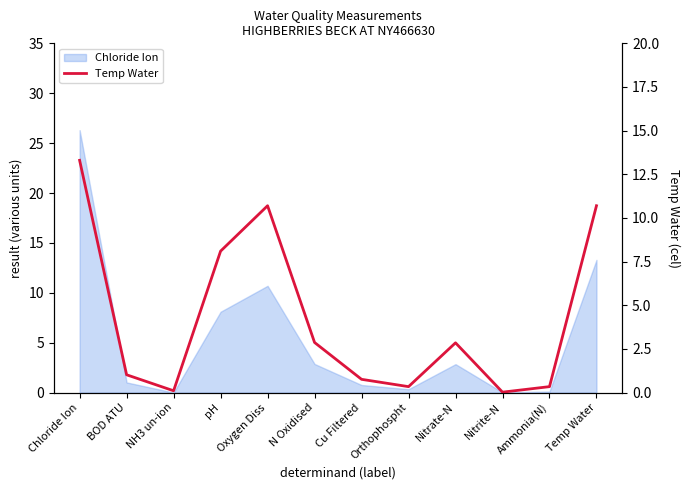

Which has a higher value, BOD ATU or pH?

pH